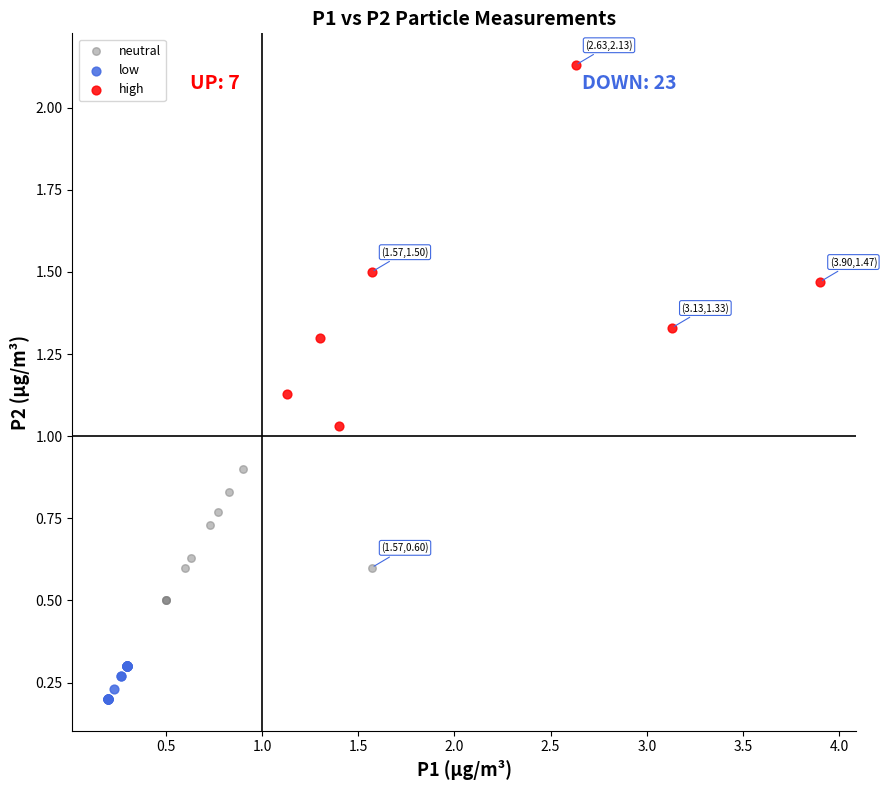

Which series reaches the maximum Y coordinate?

high